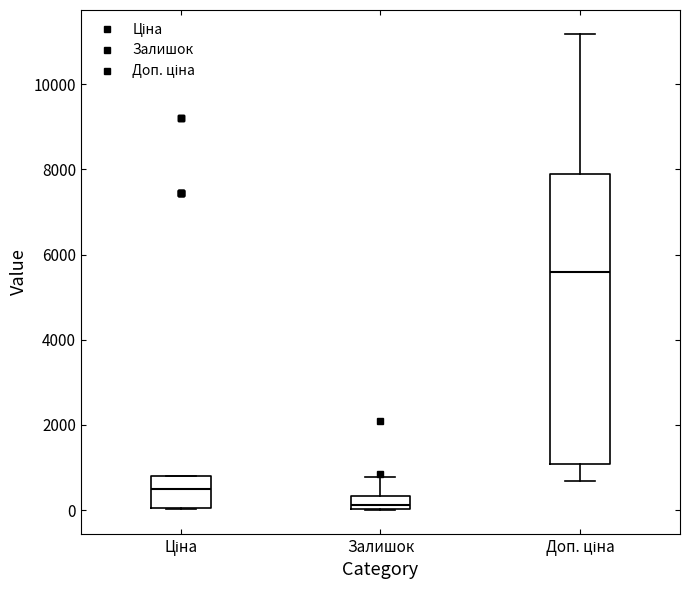

Comparing the boxes themselves (not the whiskers), which one is the tallest?

Доп. ціна